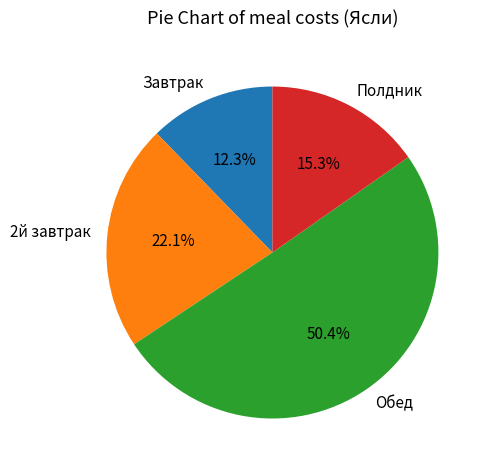

How many slices are in this pie chart?

4